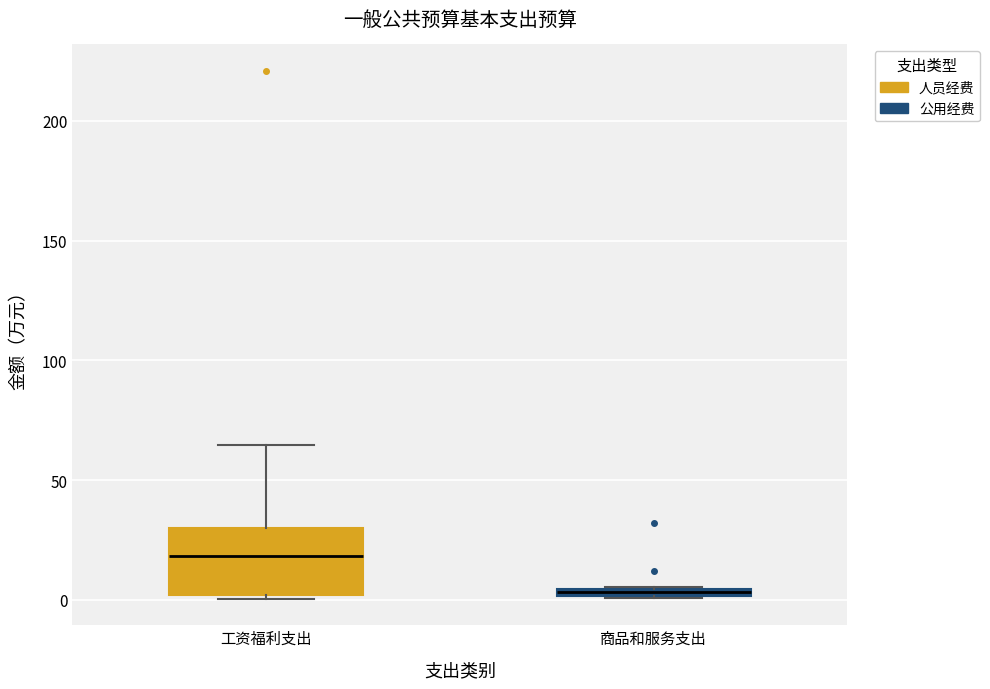

Where is the lower edge of the box for 商品和服务支出 on the y-axis? The values are not printed on the chart, so give them approximately, as read against the axis.

0